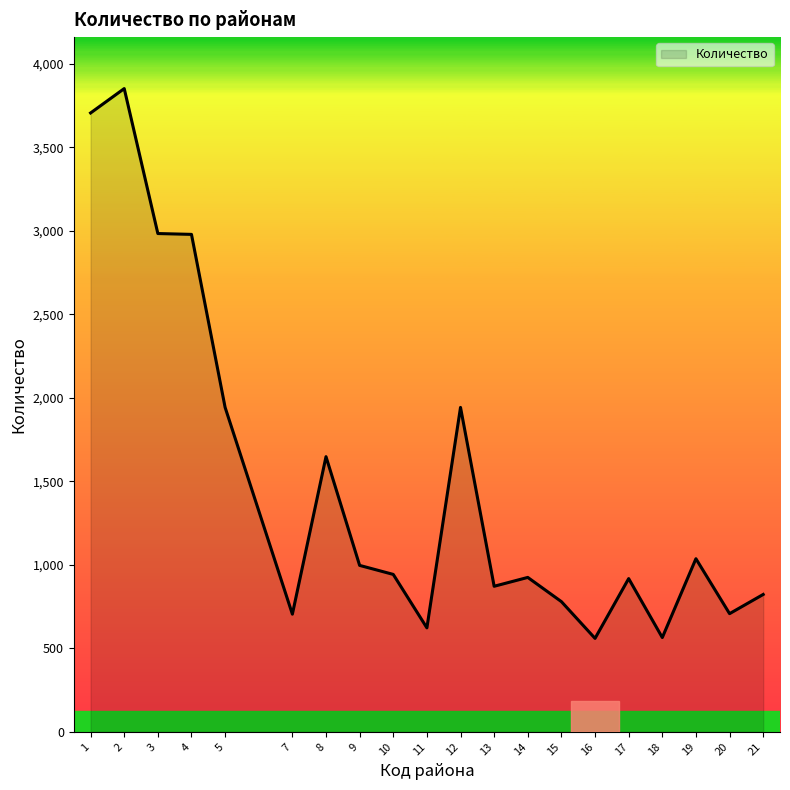

What is the greatest value displayed?

3852